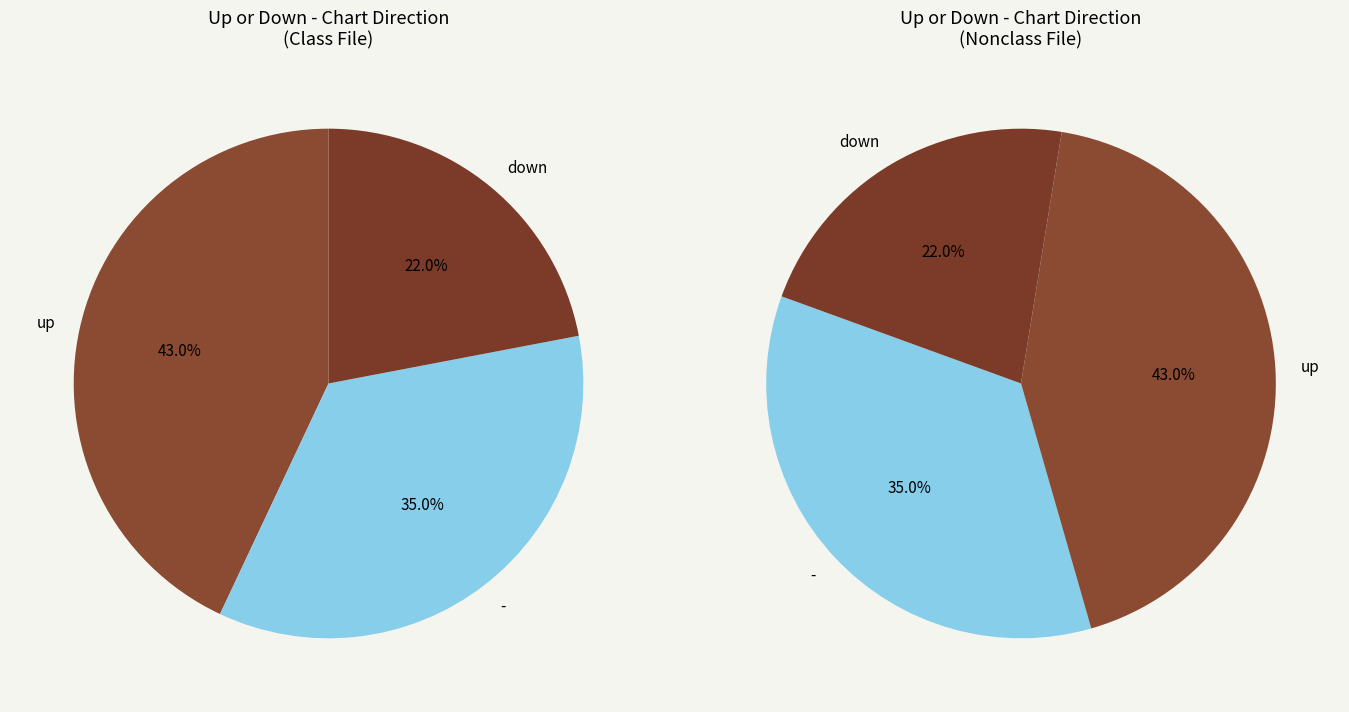

To the nearest percent, what percentage of the pie is down?

22%